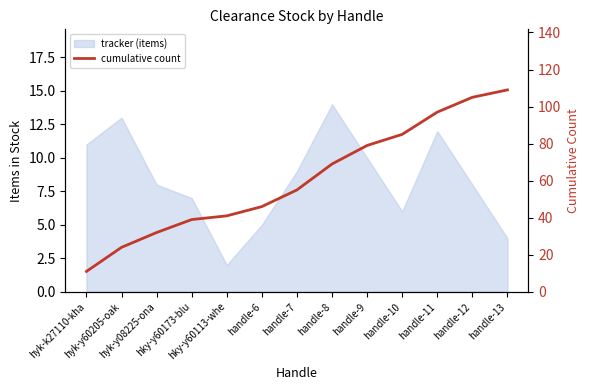

The chart shows a value of 24 at hyk-y60205-oak. True or false?

True